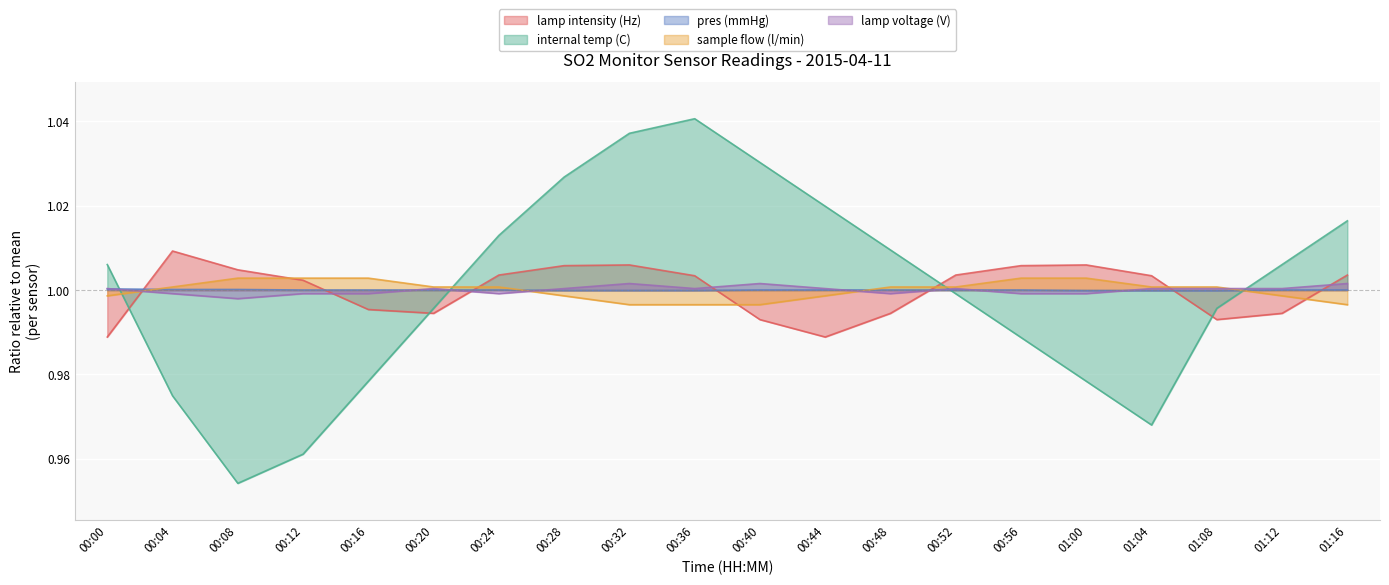

At which category is the sum across all series the highest?

00:32